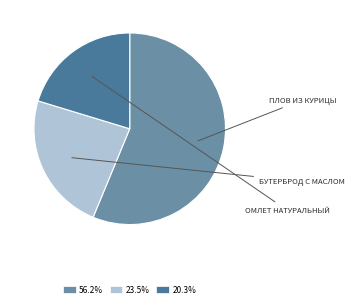

Is there any slice that represents more than half of the pie?

Yes